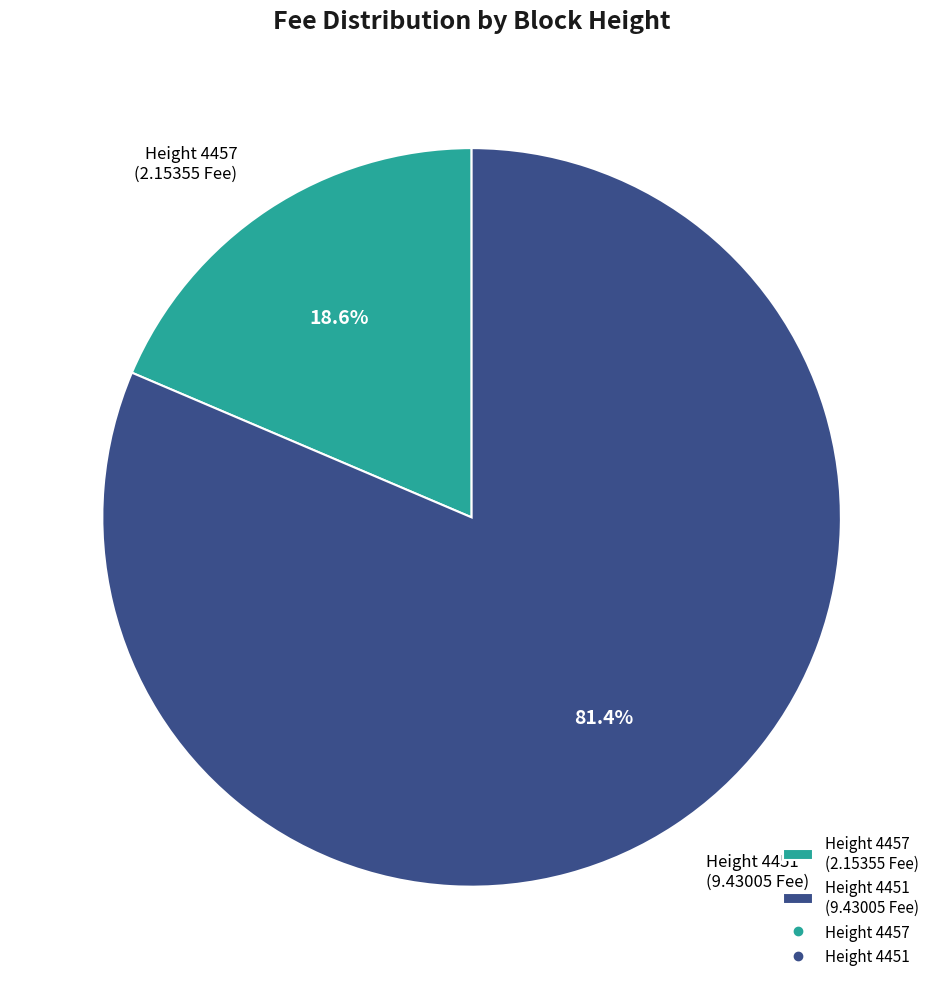

Between Height 4451 (9.43005 Fee) and Height 4457 (2.15355 Fee), which is larger?

Height 4451 (9.43005 Fee)